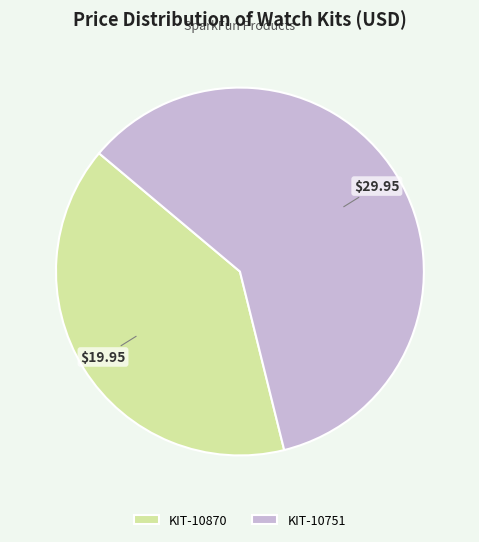

Count the number of slices in the pie.

2